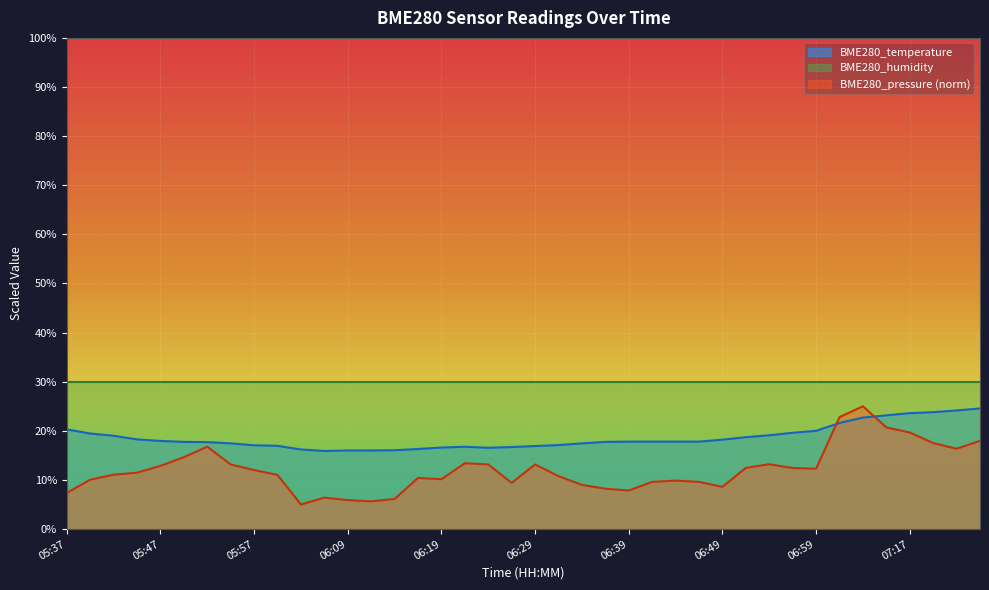

Rank the categories by value from highest to lowest.

07:24, 07:22, 07:19, 07:17, 07:14, 07:12, 07:07, 05:37, 06:59, 06:56, 05:40, 06:54, 05:42, 06:51, 05:44, 06:49, 05:47, 06:39, 06:41, 06:44, 06:46, 05:49, 06:36, 05:52, 05:54, 06:34, 06:31, 05:57, 05:59, 06:29, 06:22, 06:27, 06:19, 06:24, 06:17, 06:04, 06:14, 06:09, 06:12, 06:07